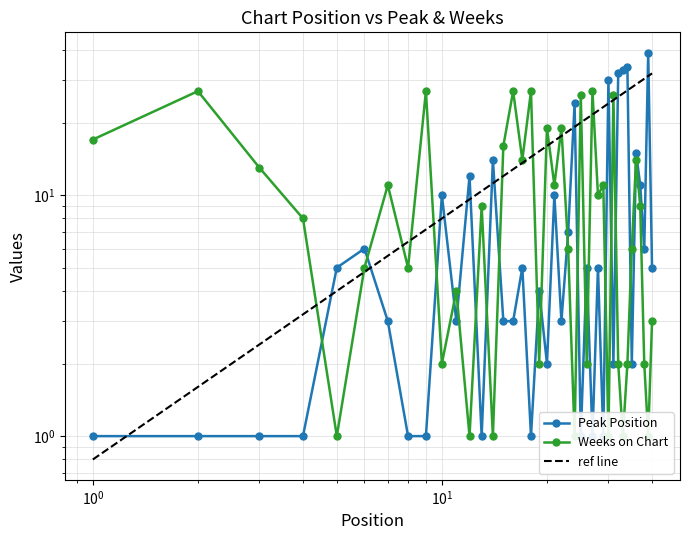

How many distinct data groups are displayed?

2